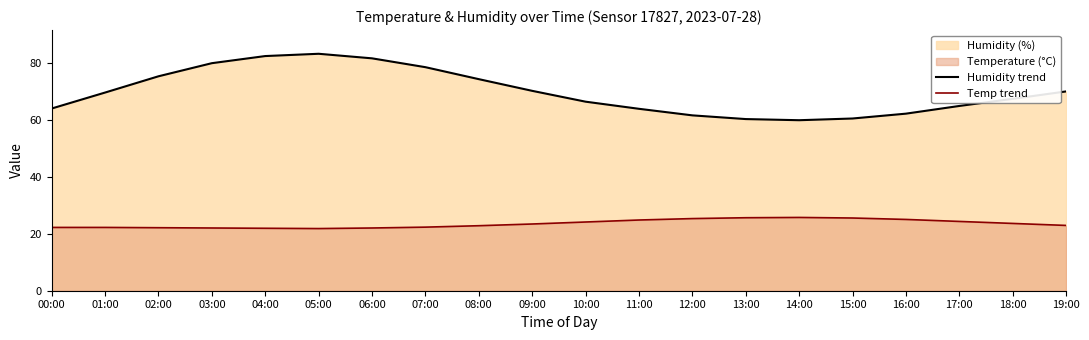

True or false: Temp trend and Humidity trend intersect in this chart.

False